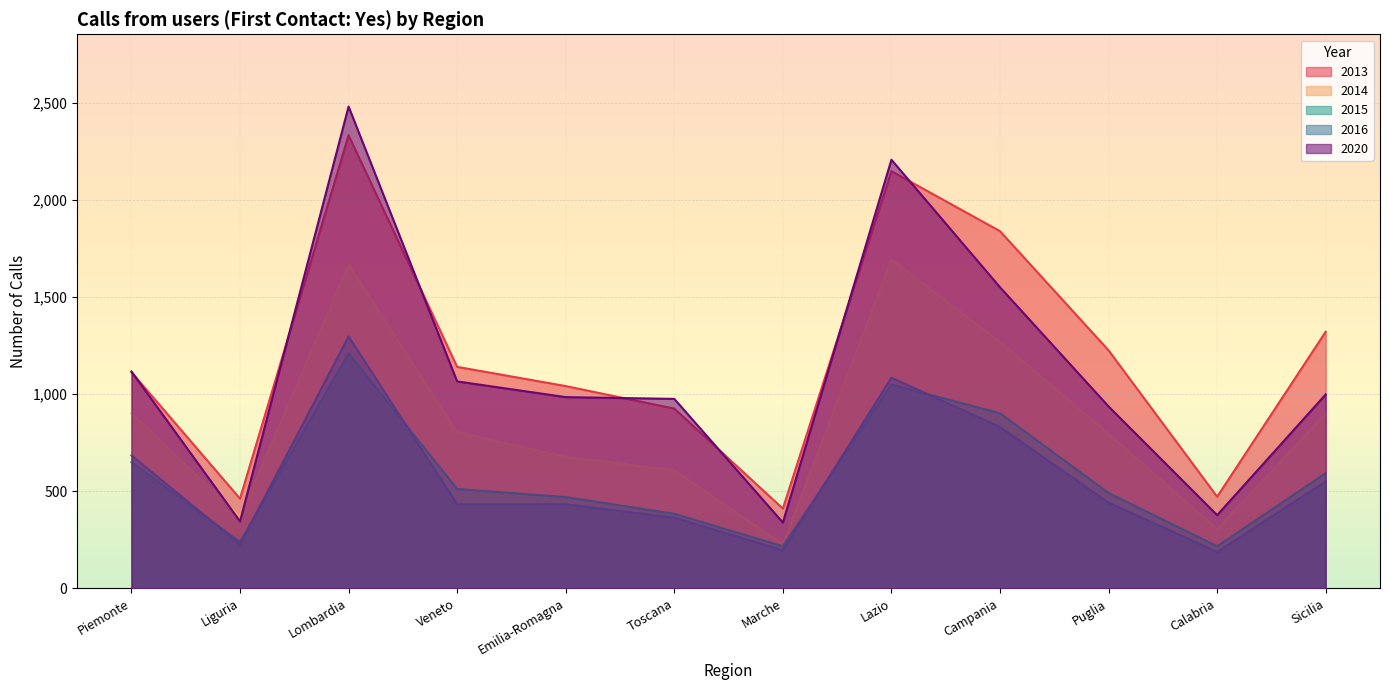

At how many categories does at least one series exceed 618?

9